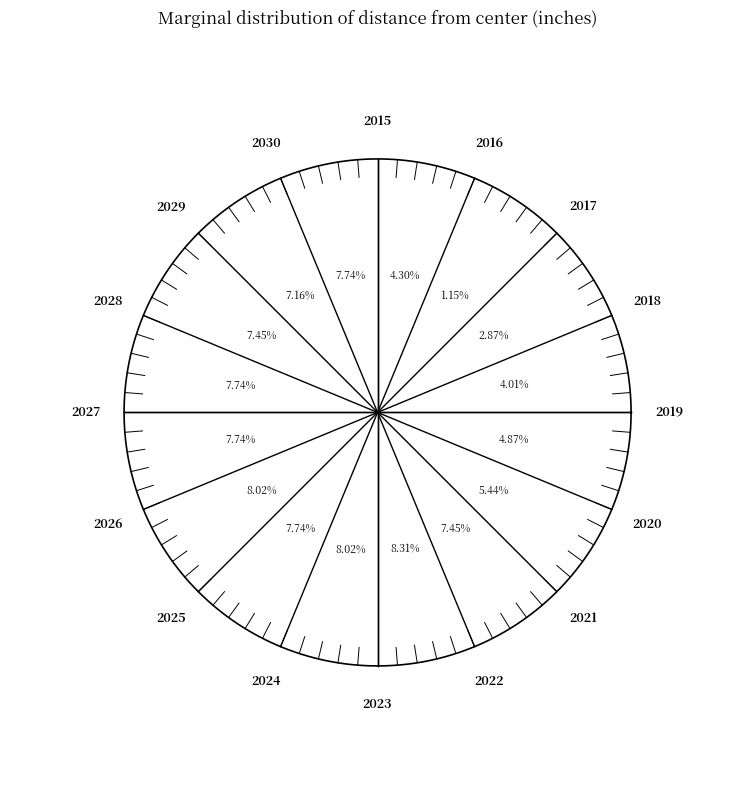

Which category has the smallest portion of the pie?

2016